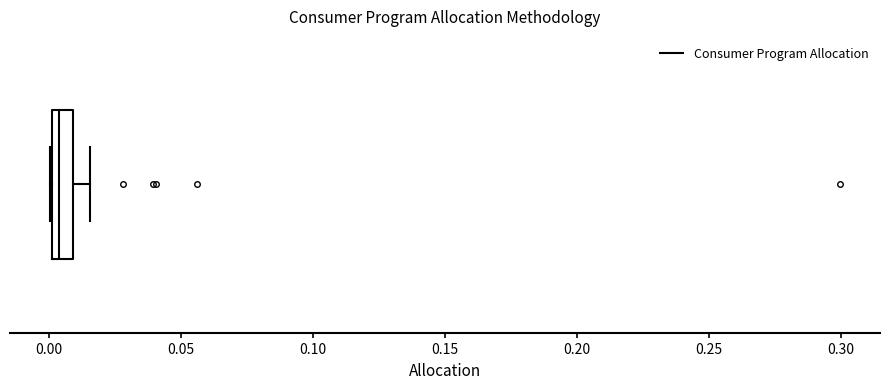

Read this box plot against the x-axis: the position of the median line, the range covered by the box, and the ends of both whiskers. The values are not printed on the chart, so give them approximately, as read against the axis.

median 0.005, box 0.000 to 0.010, whiskers 0.000 to 0.015